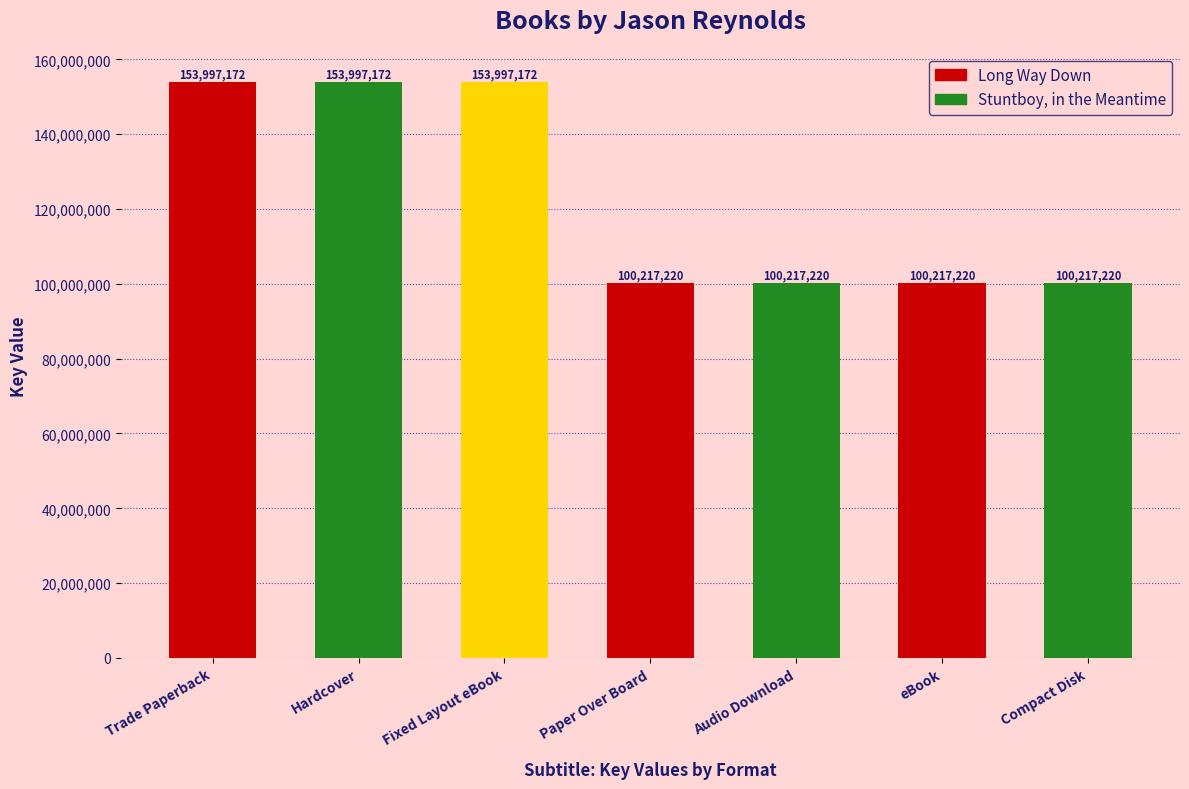

What is the greatest value displayed?

153997172